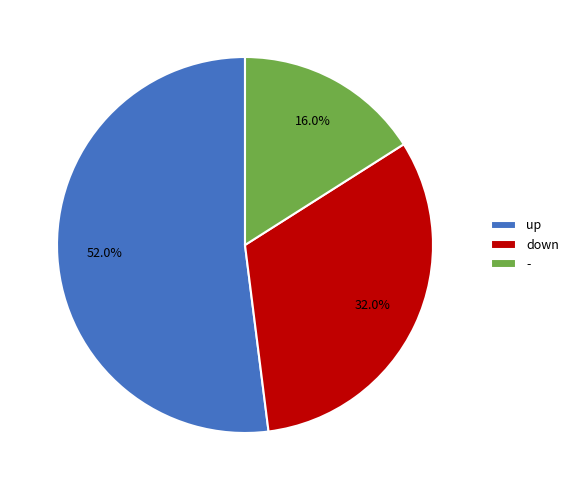

To the nearest percent, what is the average slice percentage?

33%